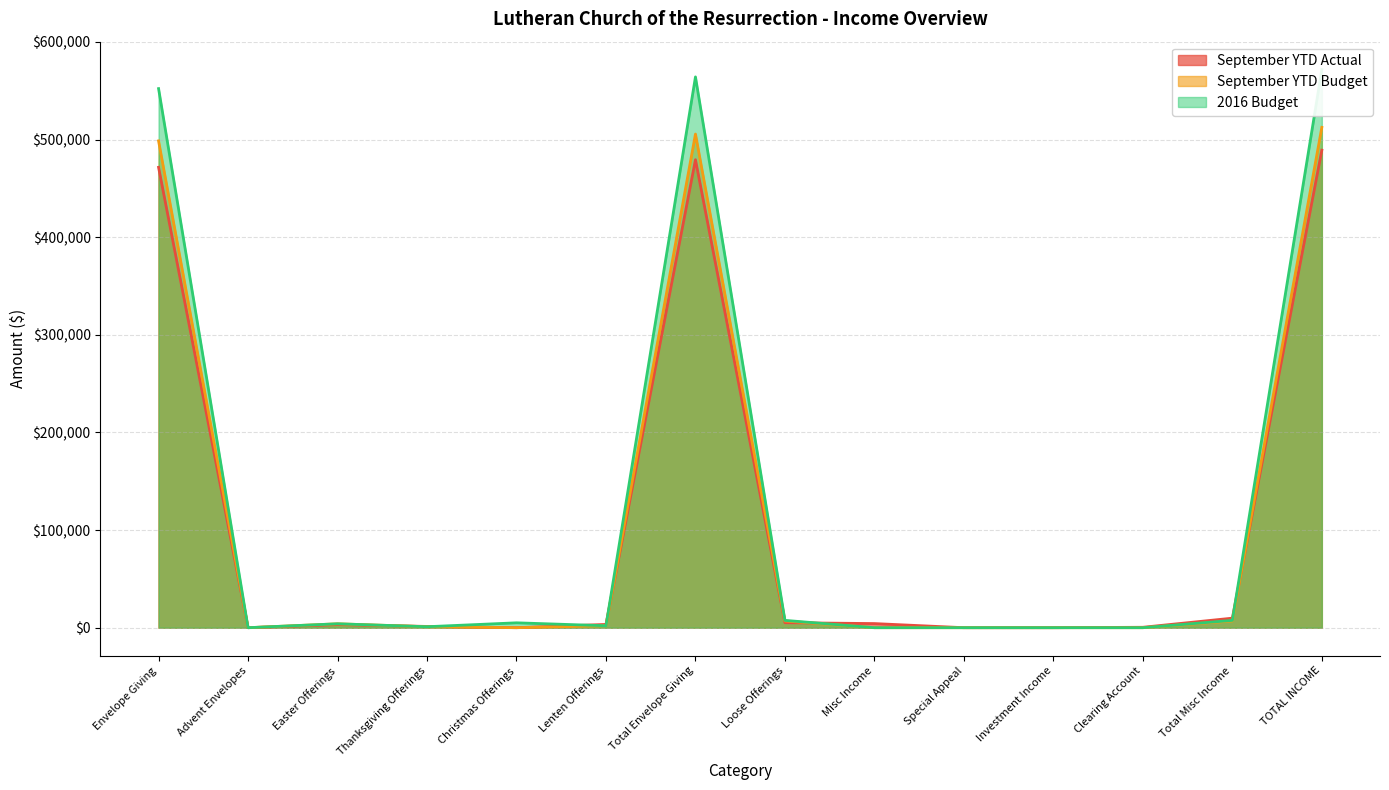

What position from the left is Thanksgiving Offerings?

4